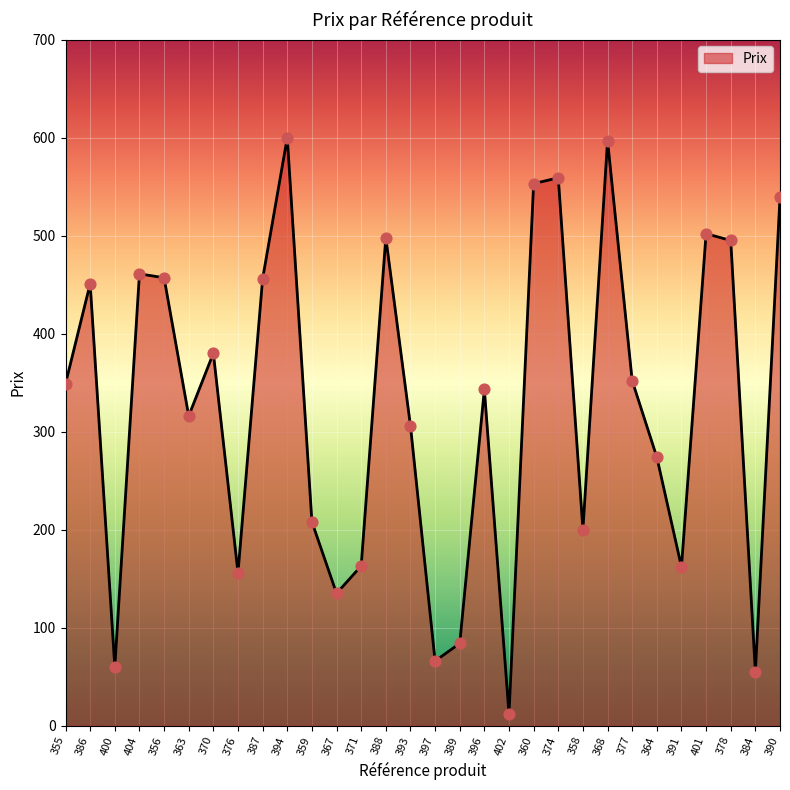

Between 393 and 367, which is larger?

393